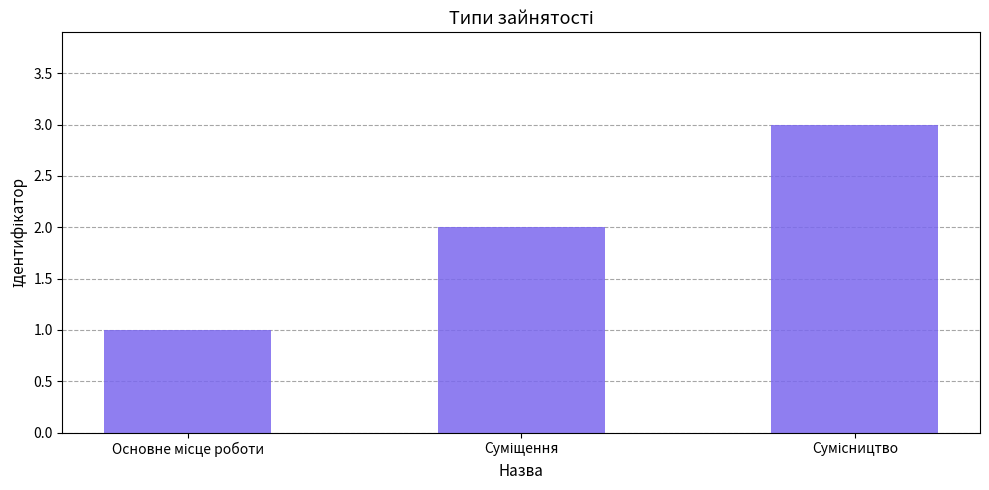

What is the greatest value displayed?

3